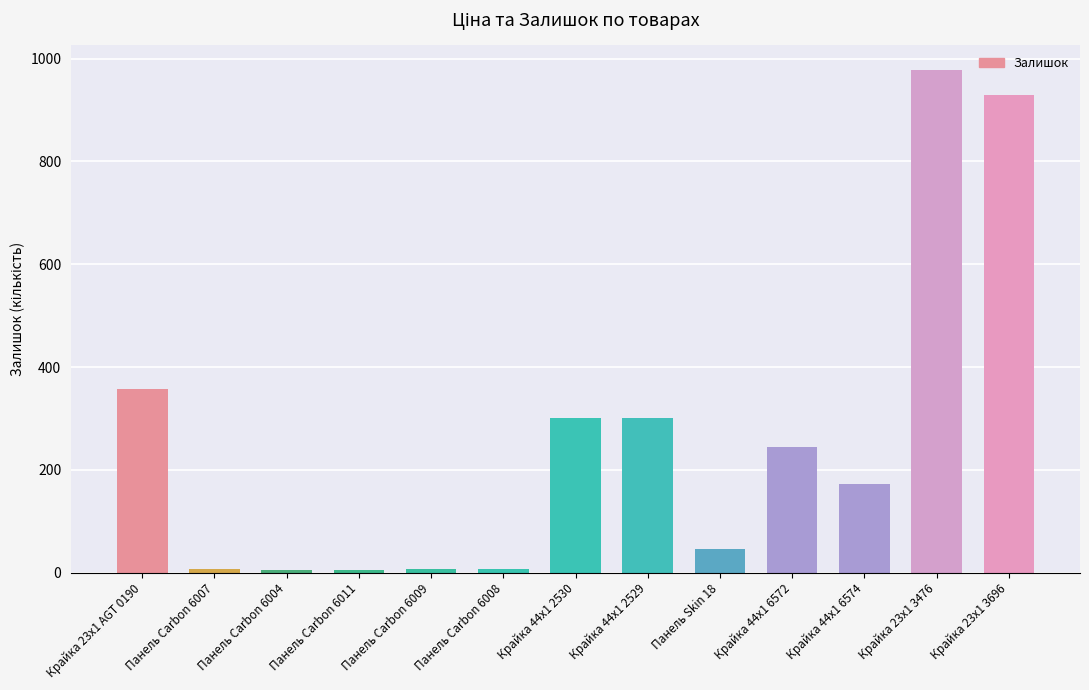

What is the smallest value displayed?

5